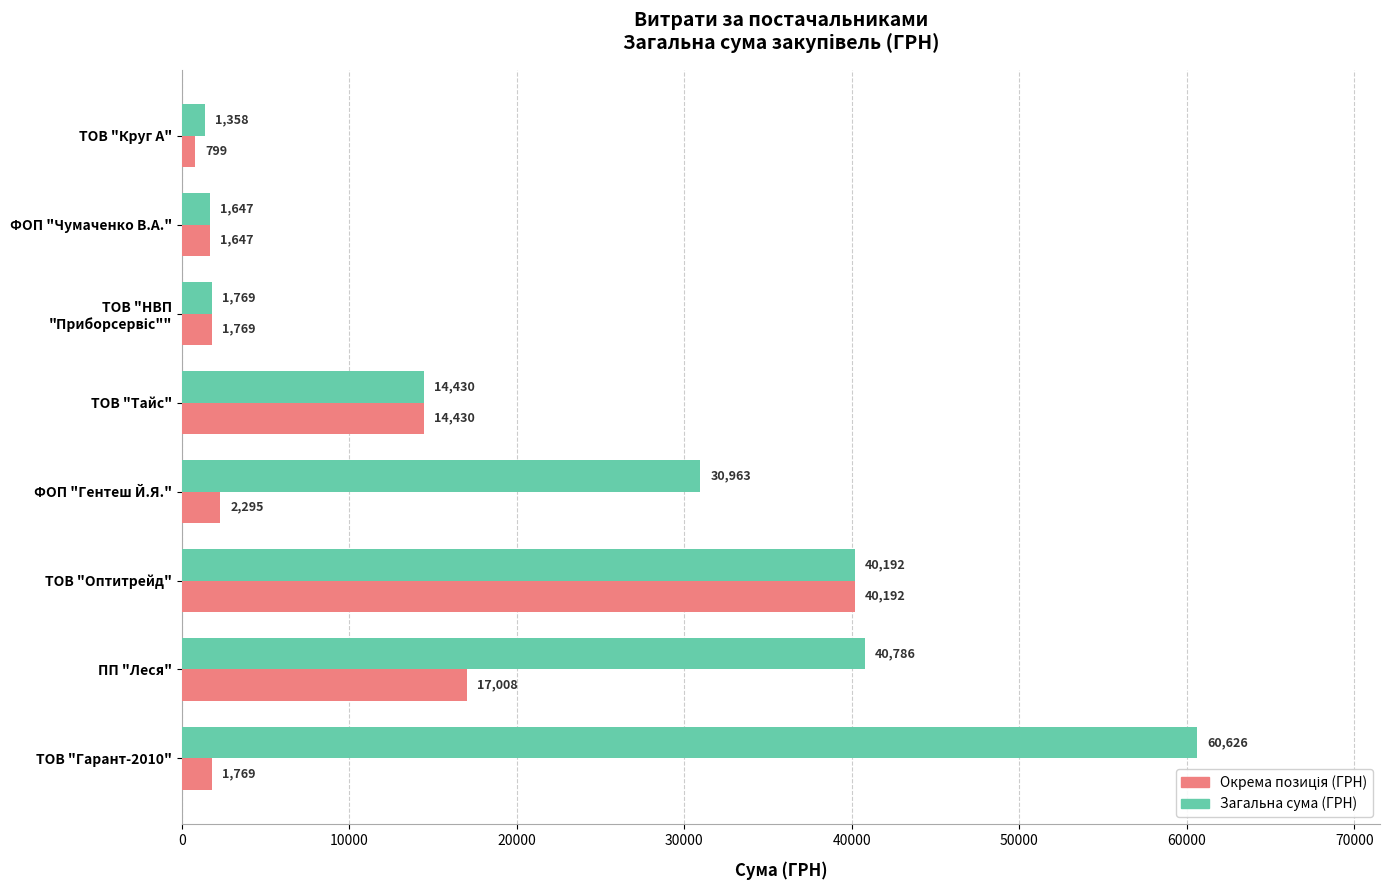

Which series has the largest total across all categories?

Загальна сума (ГРН)